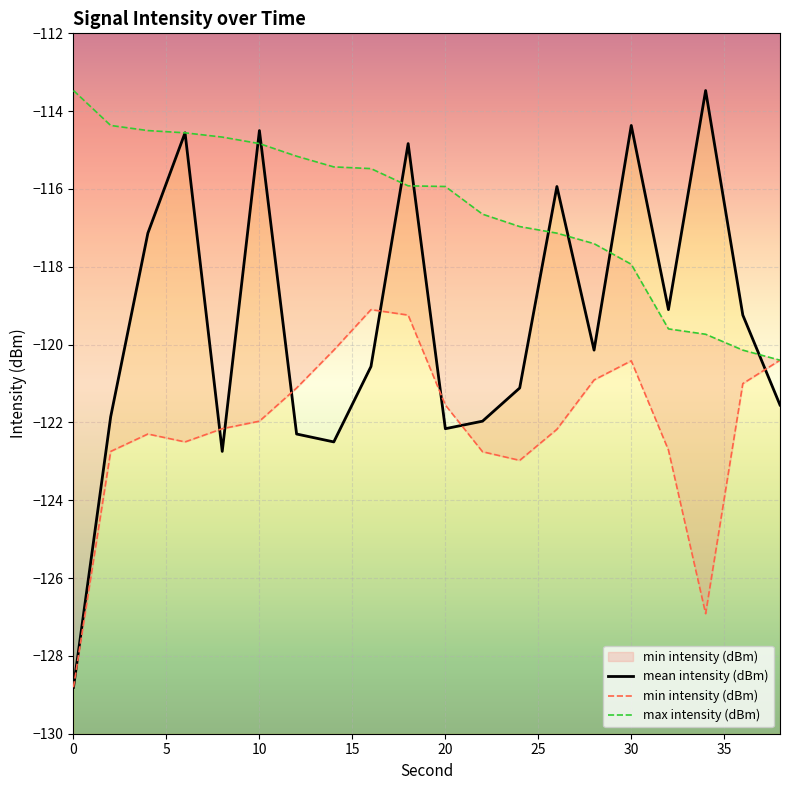

What is the spread (max minus min) of values at 0?

15.3